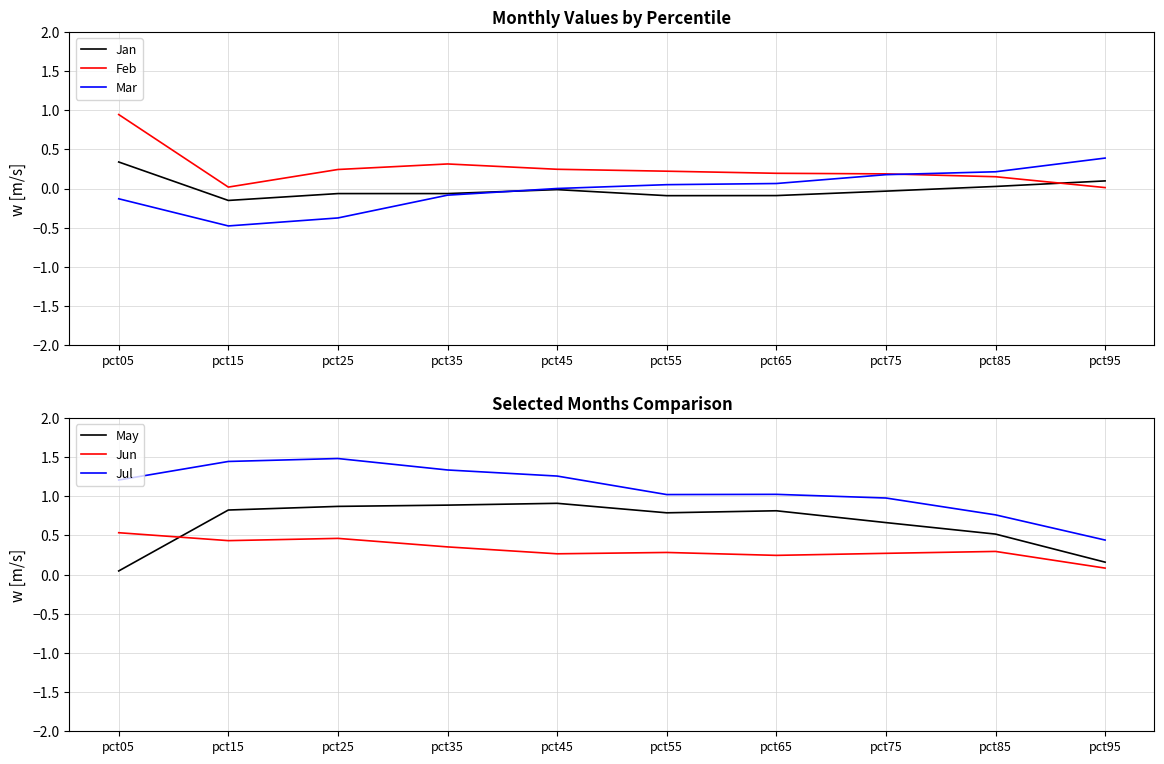

At which category is the sum across all series the highest?

pct05